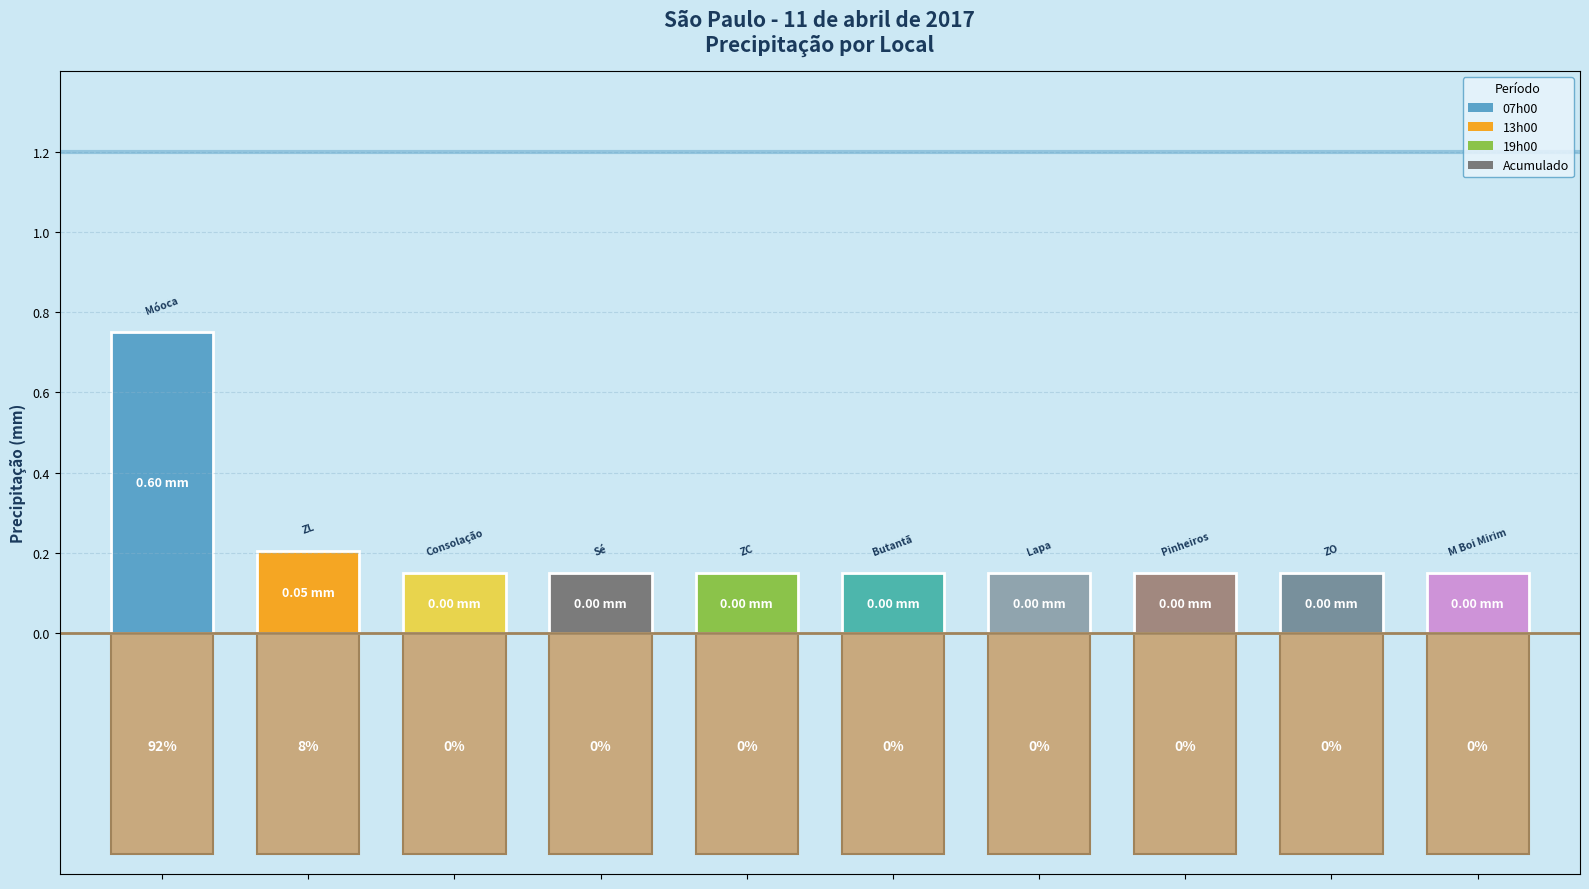

What are all the series names shown in the legend?

07h00, 13h00, 19h00, Acumulado